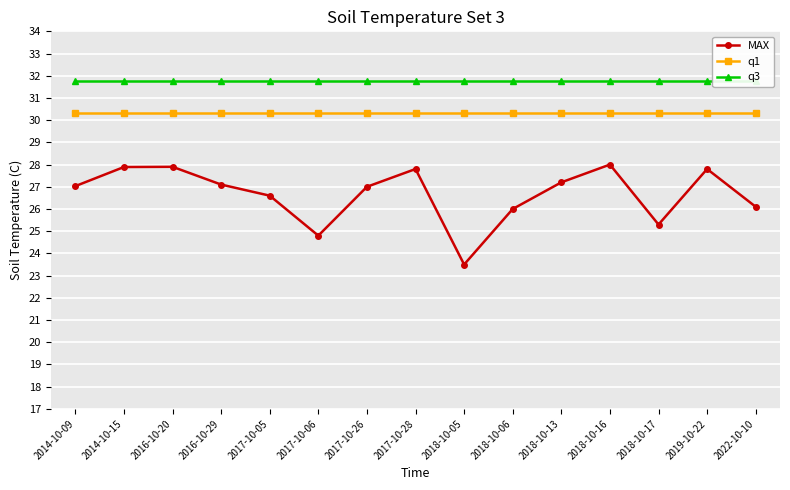

Reading left to right, list all the values displayed in this chart.

MAX: 2014-10-09=27.0	2014-10-15=27.9	2016-10-20=27.9	2016-10-29=27.1	2017-10-05=26.6	2017-10-06=24.8	2017-10-26=27.0	2017-10-28=27.8	2018-10-05=23.5	2018-10-06=26.0	2018-10-13=27.2	2018-10-16=28.0	2018-10-17=25.3	2019-10-22=27.8	2022-10-10=26.1
q1: 2014-10-09=30.3	2014-10-15=30.3	2016-10-20=30.3	2016-10-29=30.3	2017-10-05=30.3	2017-10-06=30.3	2017-10-26=30.3	2017-10-28=30.3	2018-10-05=30.3	2018-10-06=30.3	2018-10-13=30.3	2018-10-16=30.3	2018-10-17=30.3	2019-10-22=30.3	2022-10-10=30.3
q3: 2014-10-09=31.8	2014-10-15=31.8	2016-10-20=31.8	2016-10-29=31.8	2017-10-05=31.8	2017-10-06=31.8	2017-10-26=31.8	2017-10-28=31.8	2018-10-05=31.8	2018-10-06=31.8	2018-10-13=31.8	2018-10-16=31.8	2018-10-17=31.8	2019-10-22=31.8	2022-10-10=31.8